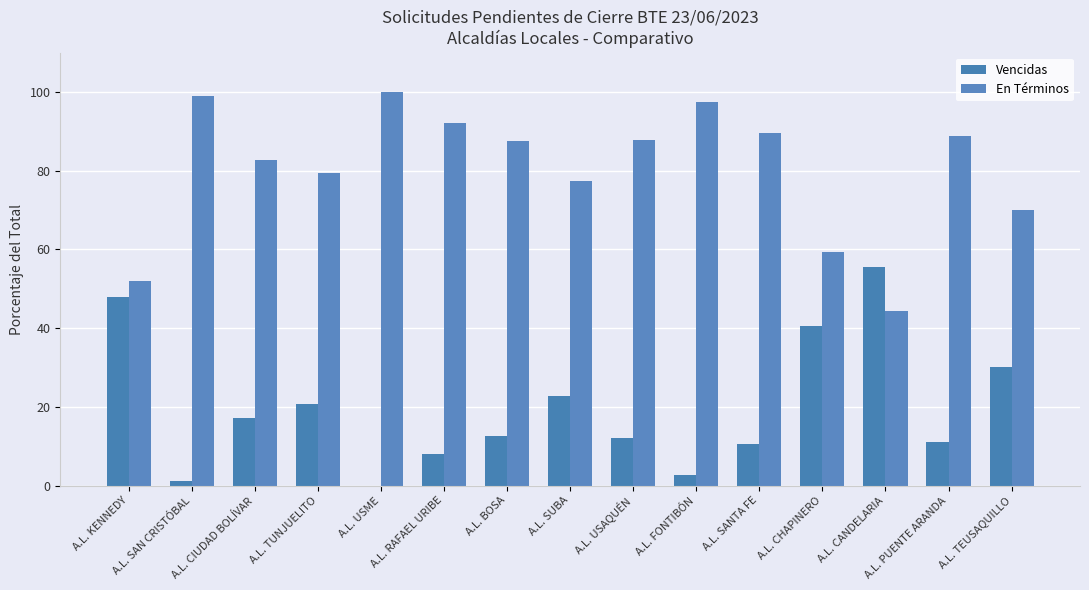

The En Términos series shows 102.7 at A.L. SUBA. True or false?

False